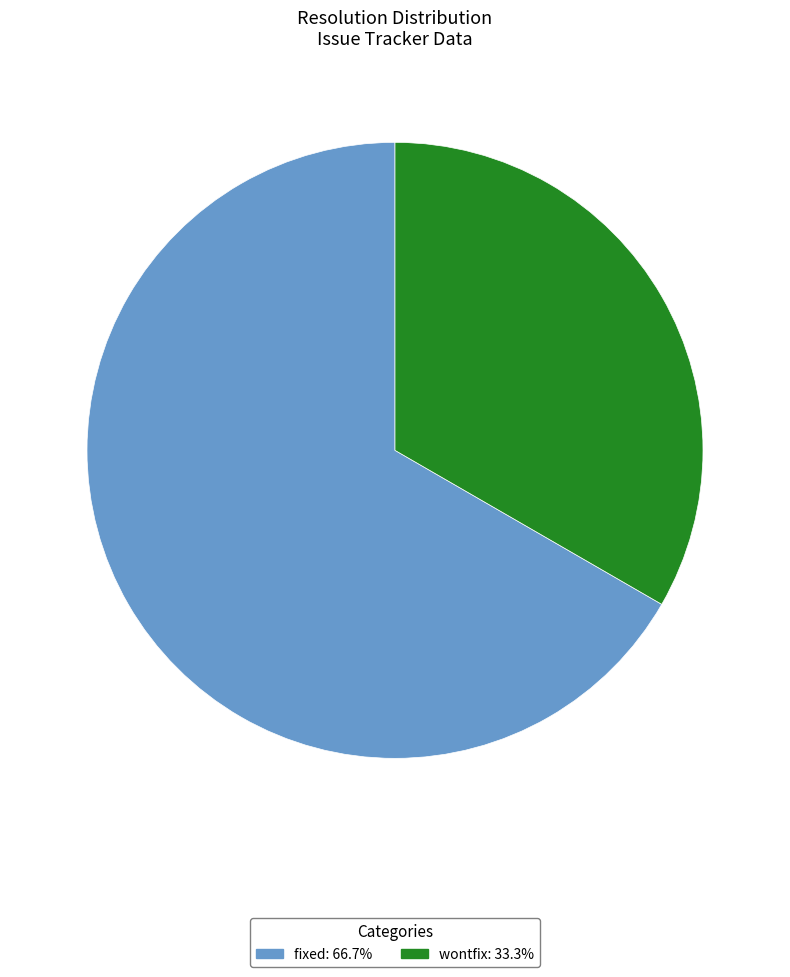

Which category has the biggest portion of the pie?

fixed